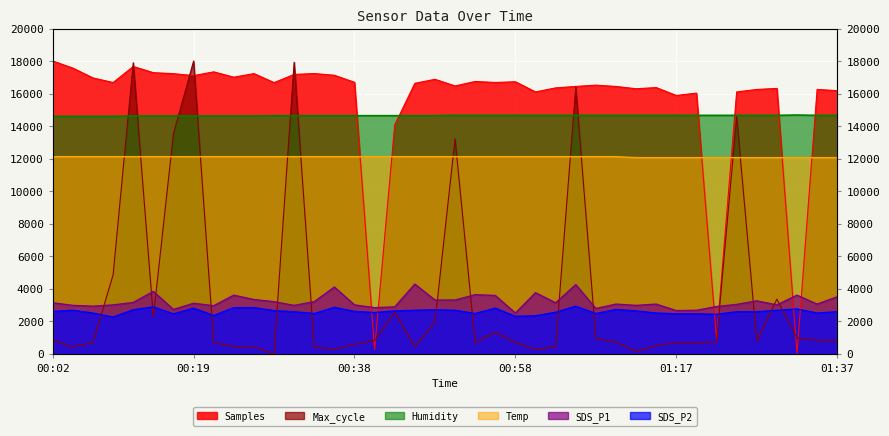

Which series ends up on top after the final intersection of Humidity and Samples?

Samples